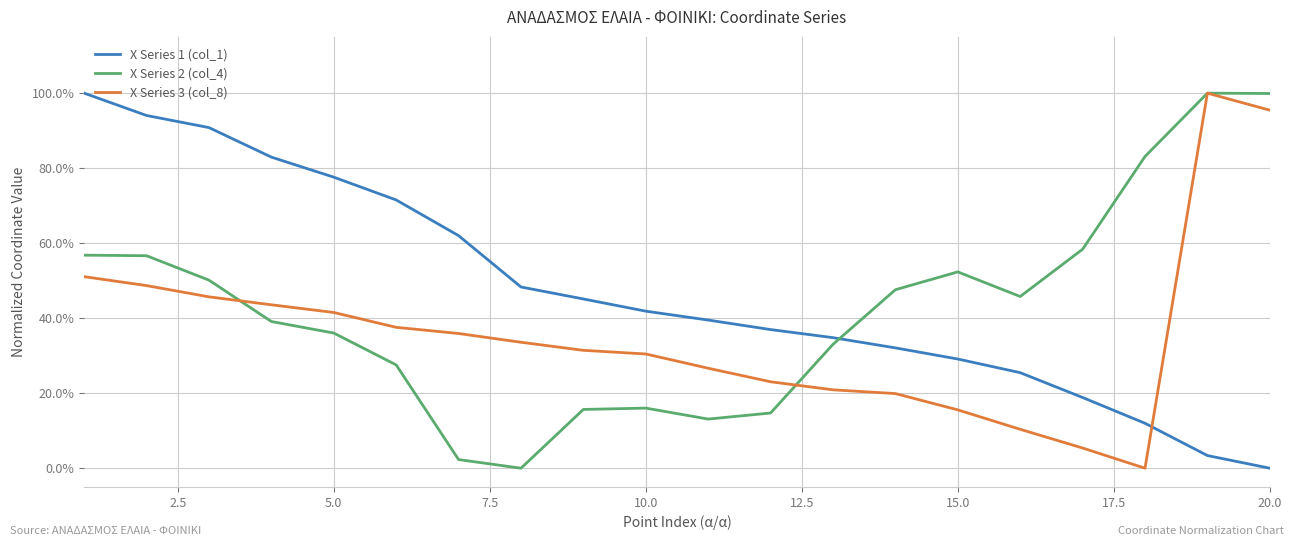

Does the chart have visible grid lines?

Yes